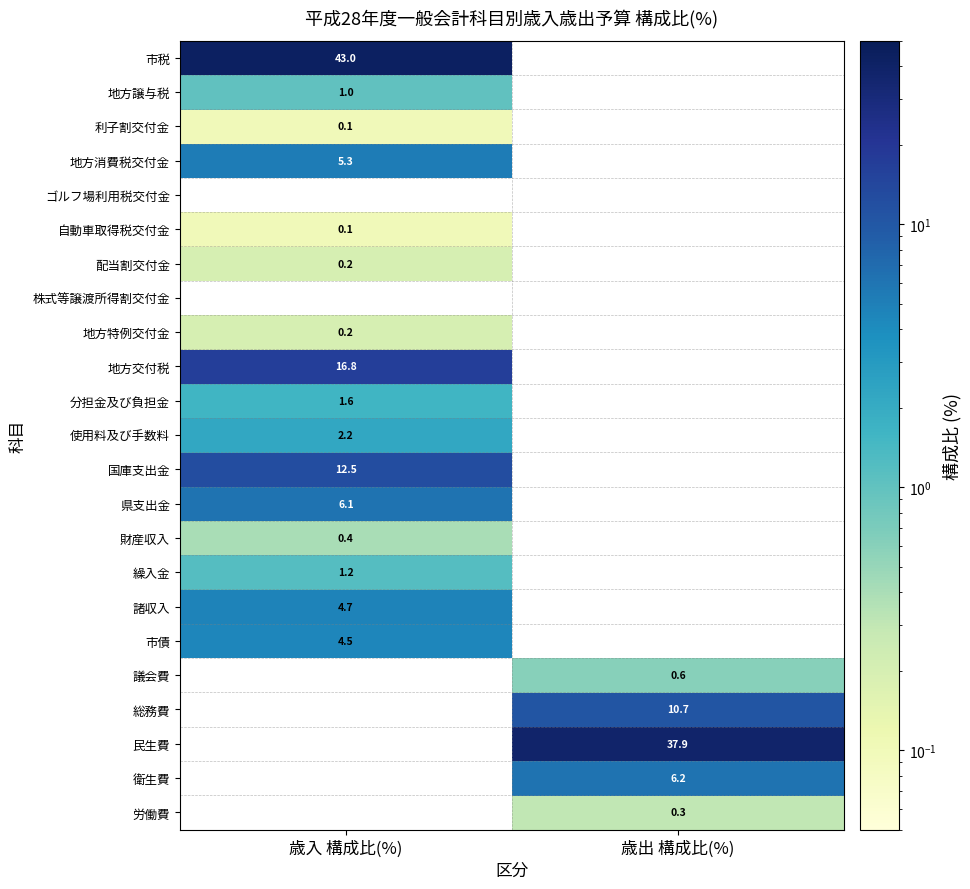

Is it true that 地方交付税 equals 16.8 at 歳入 構成比(%)?

True